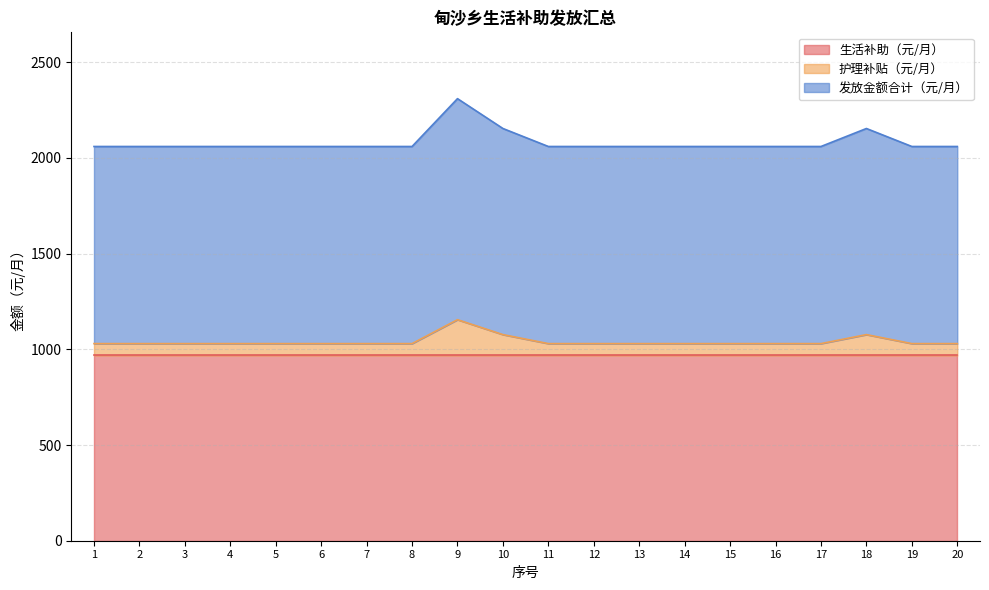

True or false: 护理补贴（元/月） and 发放金额合计（元/月） intersect in this chart.

False